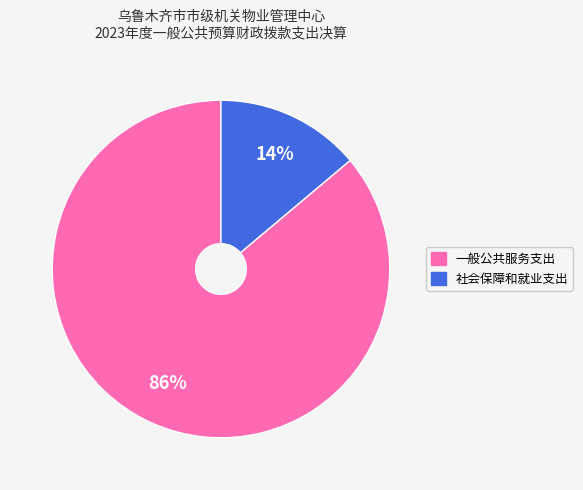

How many slices are in this pie chart?

2